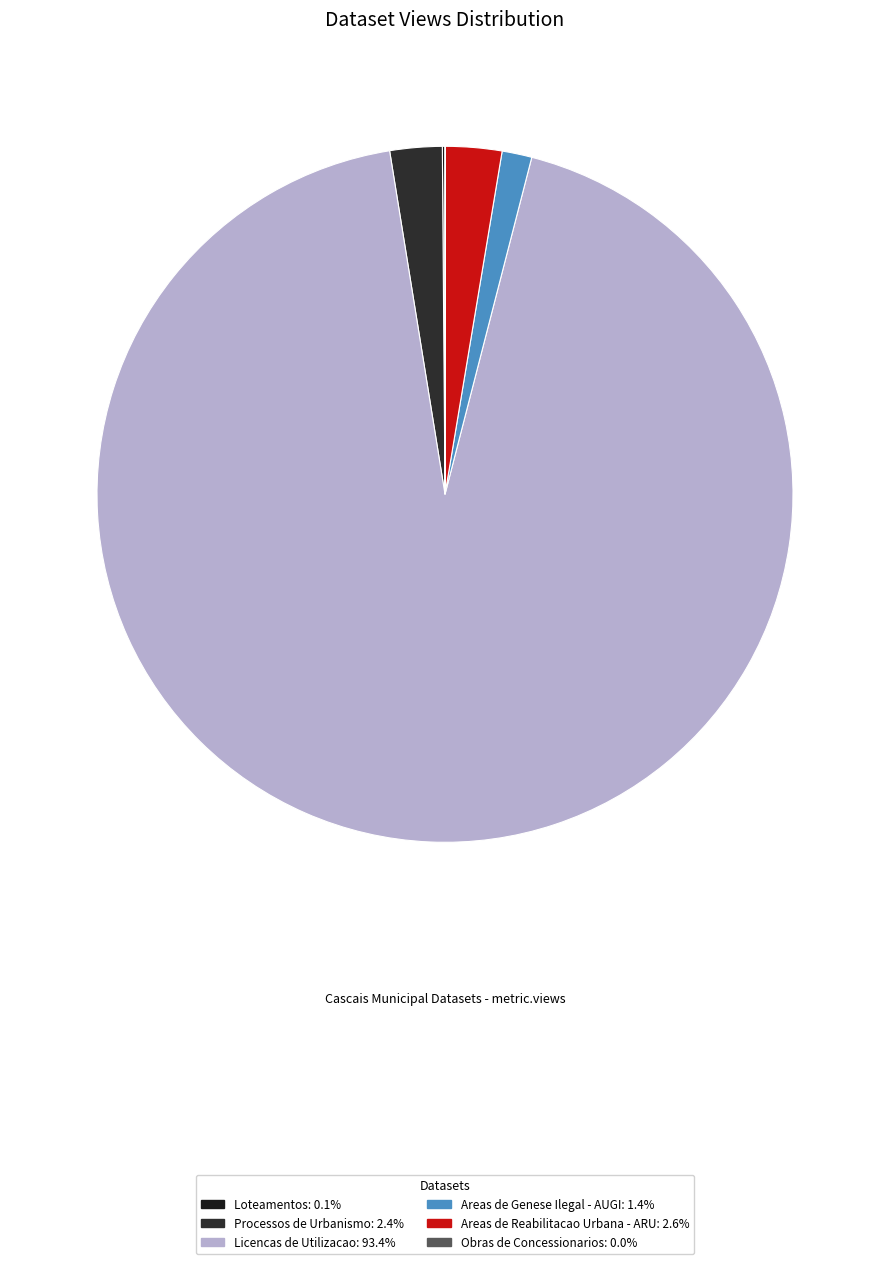

Which category has the smallest portion of the pie?

Obras de Concessionarios